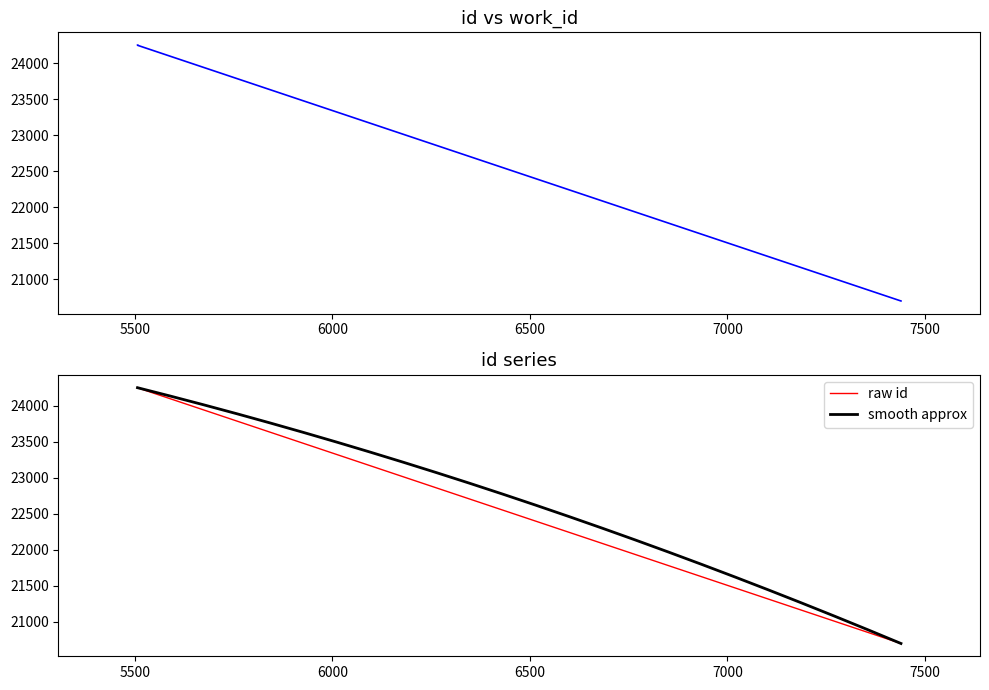

What is the difference between the values at 5507 and 7439?

3551